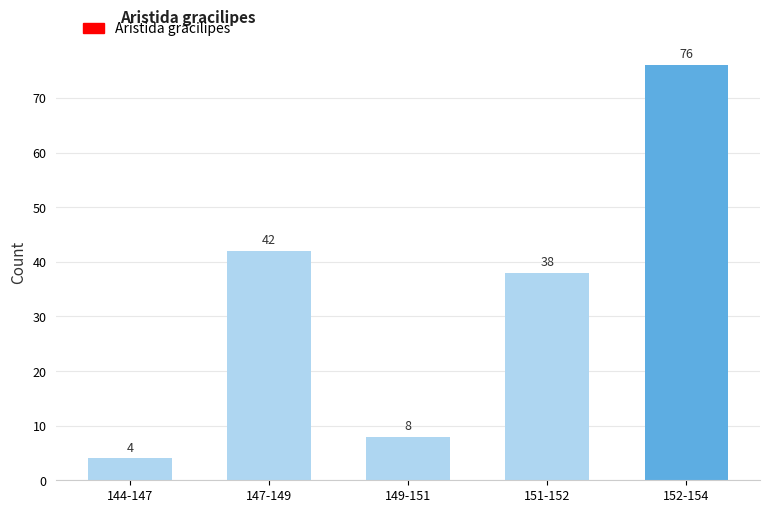

Reading left to right, extract all data points from this chart.

4	42	8	38	76